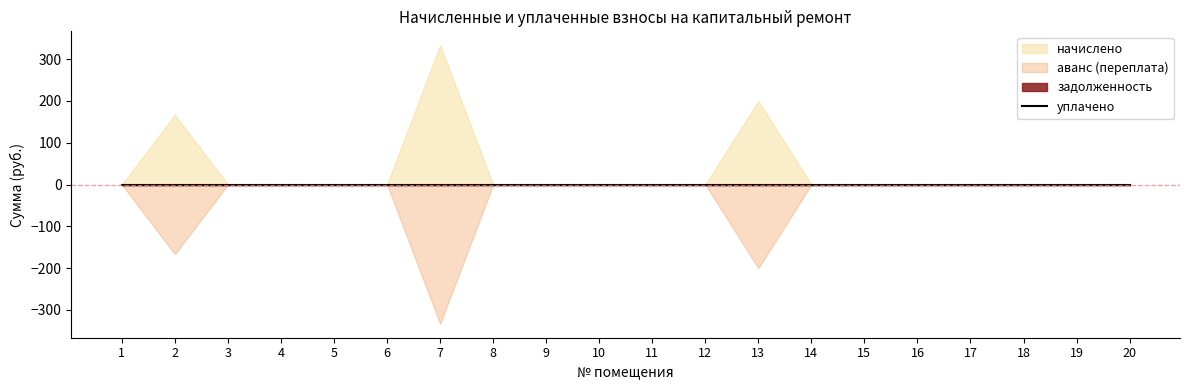

Reading left to right, list all the values displayed in this chart.

начислено: 1=0.0	2=166.5	3=0.0	4=0.0	5=0.0	6=0.0	7=333.0	8=0.0	9=0.0	10=0.0	11=0.0	12=0.0	13=200.0	14=0.0	15=0.0	16=0.0	17=0.0	18=0.0	19=0.0	20=0.0
уплачено: 1=0.0	2=0.0	3=0.0	4=0.0	5=0.0	6=0.0	7=0.0	8=0.0	9=0.0	10=0.0	11=0.0	12=0.0	13=0.0	14=0.0	15=0.0	16=0.0	17=0.0	18=0.0	19=0.0	20=0.0
аванс (переплата): 1=0.0	2=-166.5	3=0.0	4=0.0	5=0.0	6=0.0	7=-333.0	8=0.0	9=0.0	10=0.0	11=0.0	12=0.0	13=-200.0	14=0.0	15=0.0	16=0.0	17=0.0	18=0.0	19=0.0	20=0.0
задолженность: 1=0.0	2=0.0	3=0.0	4=0.0	5=0.0	6=0.0	7=0.0	8=0.0	9=0.0	10=0.0	11=0.0	12=0.0	13=0.0	14=0.0	15=0.0	16=0.0	17=0.0	18=0.0	19=0.0	20=0.0